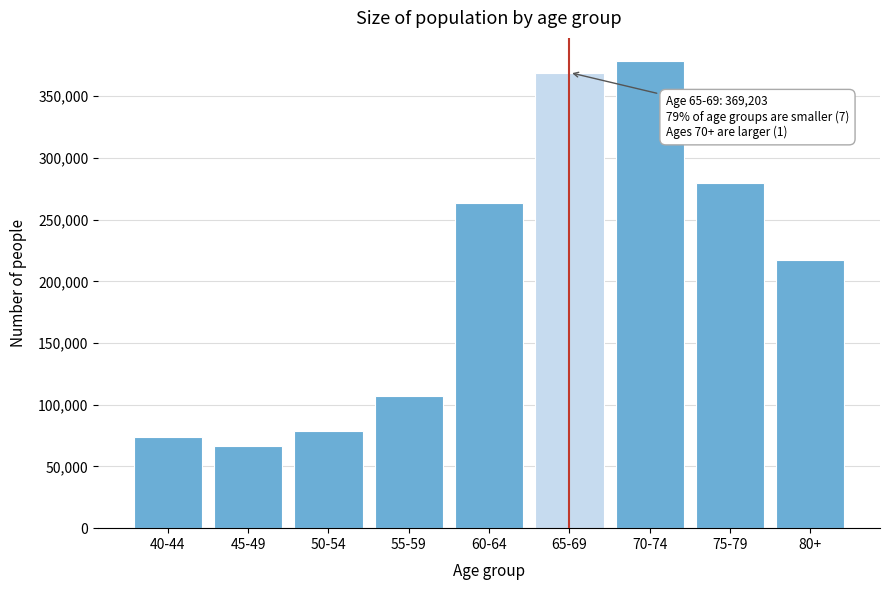

Reading left to right, list all the values displayed in this chart.

73750	66376	79090	107304	263690	369203	378341	279638	217350